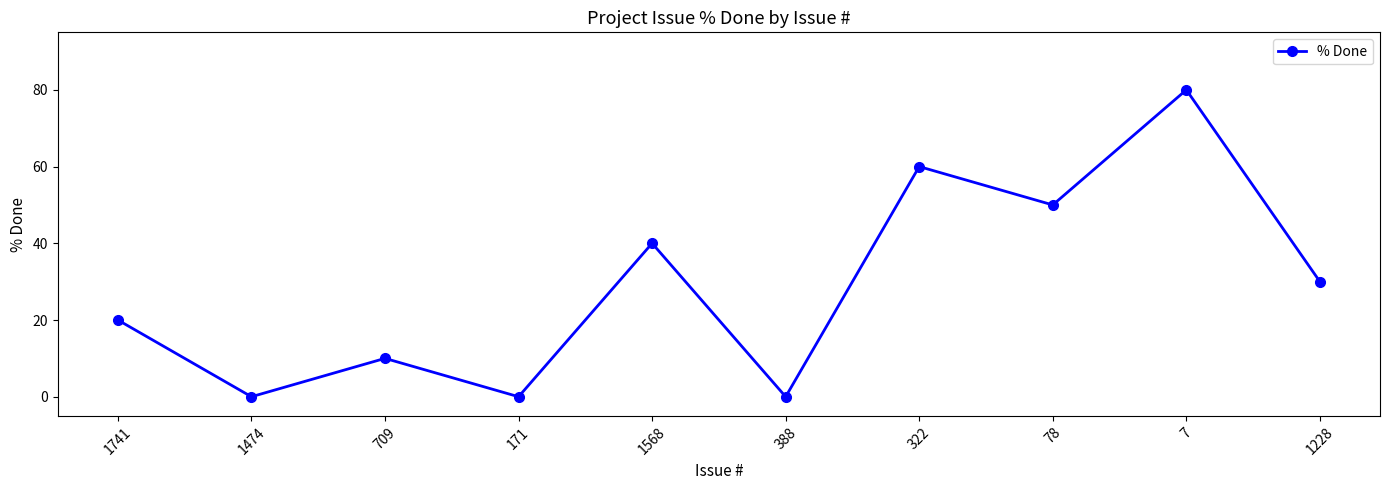

Is it true that the value at 1474 is 38?

False